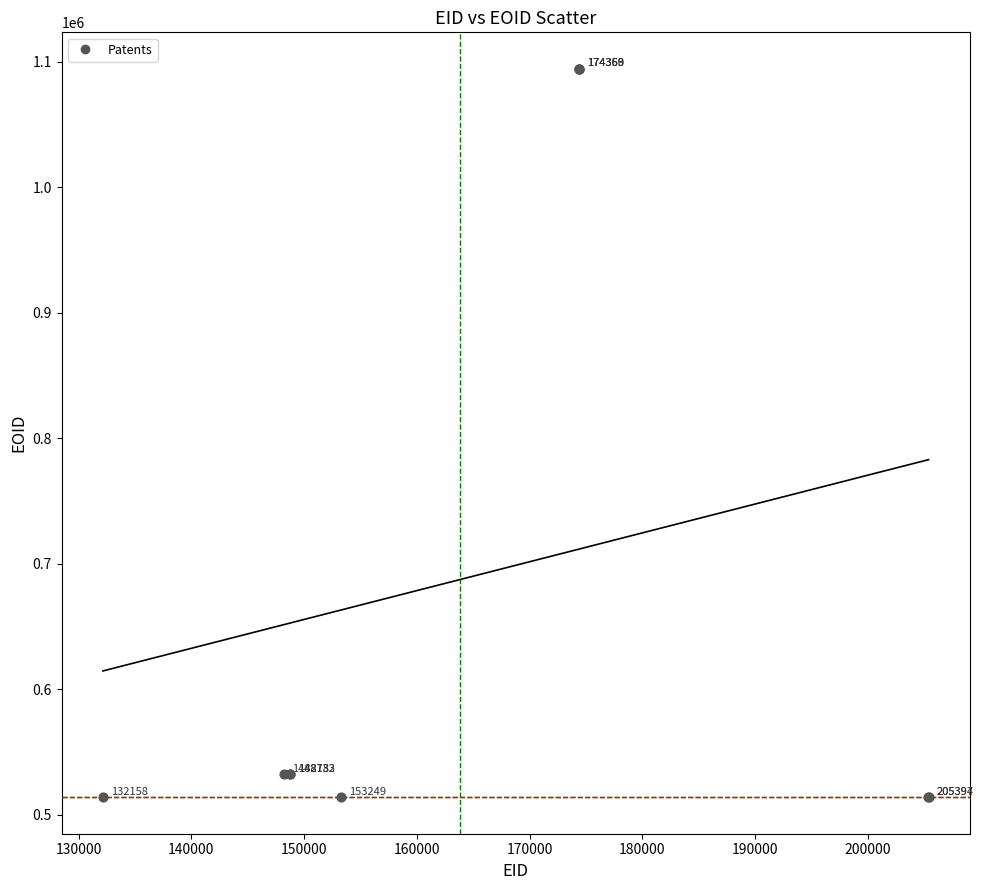

What Y value in the scatter plot is closest to 804098?

532170